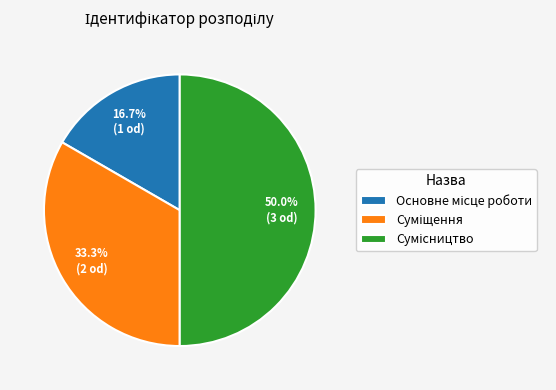

Rank the categories by value from highest to lowest.

Сумісництво, Суміщення, Основне місце роботи